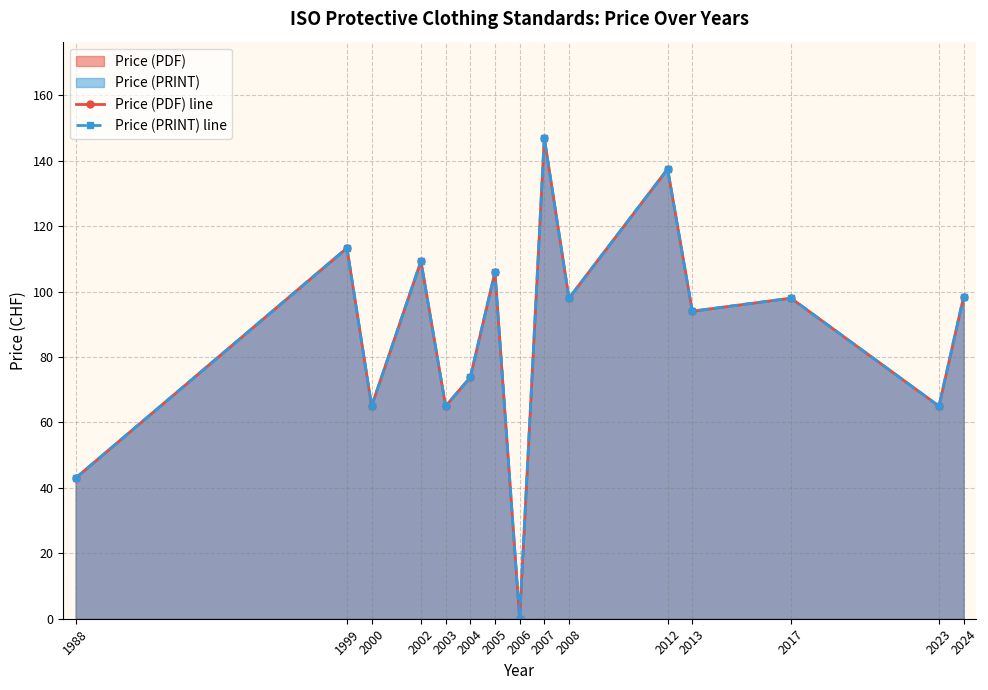

How many values in the Price (PDF) line series are below 98?

7